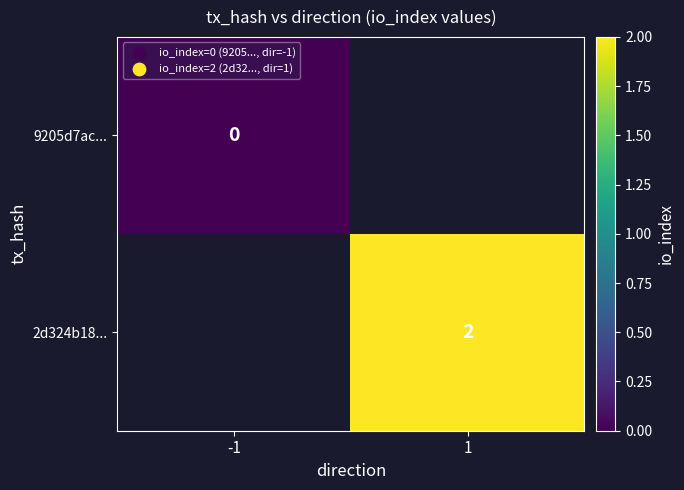

True or false: 2d324b18... has a value of 3 at 1.

False